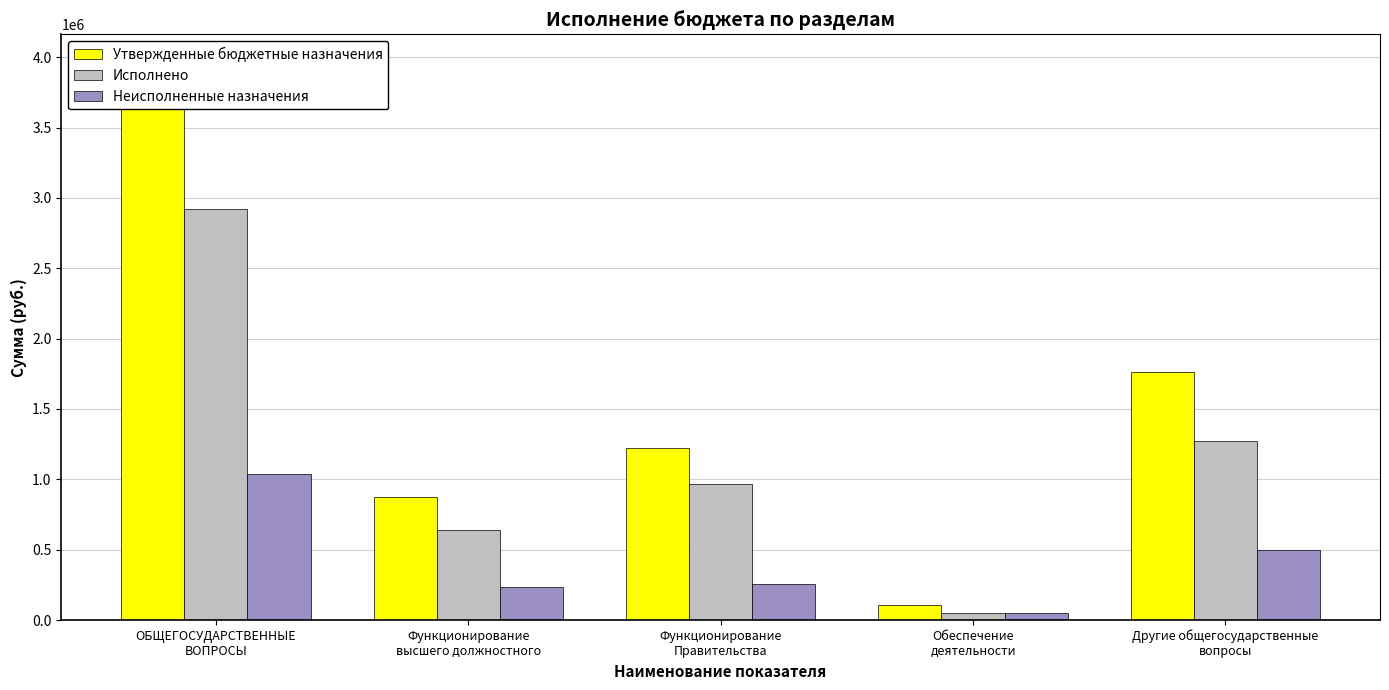

What is the difference between the Неисполненные назначения values at ОБЩЕГОСУДАРСТВЕННЫЕ
ВОПРОСЫ and Функционирование
высшего должностного?

805674.6